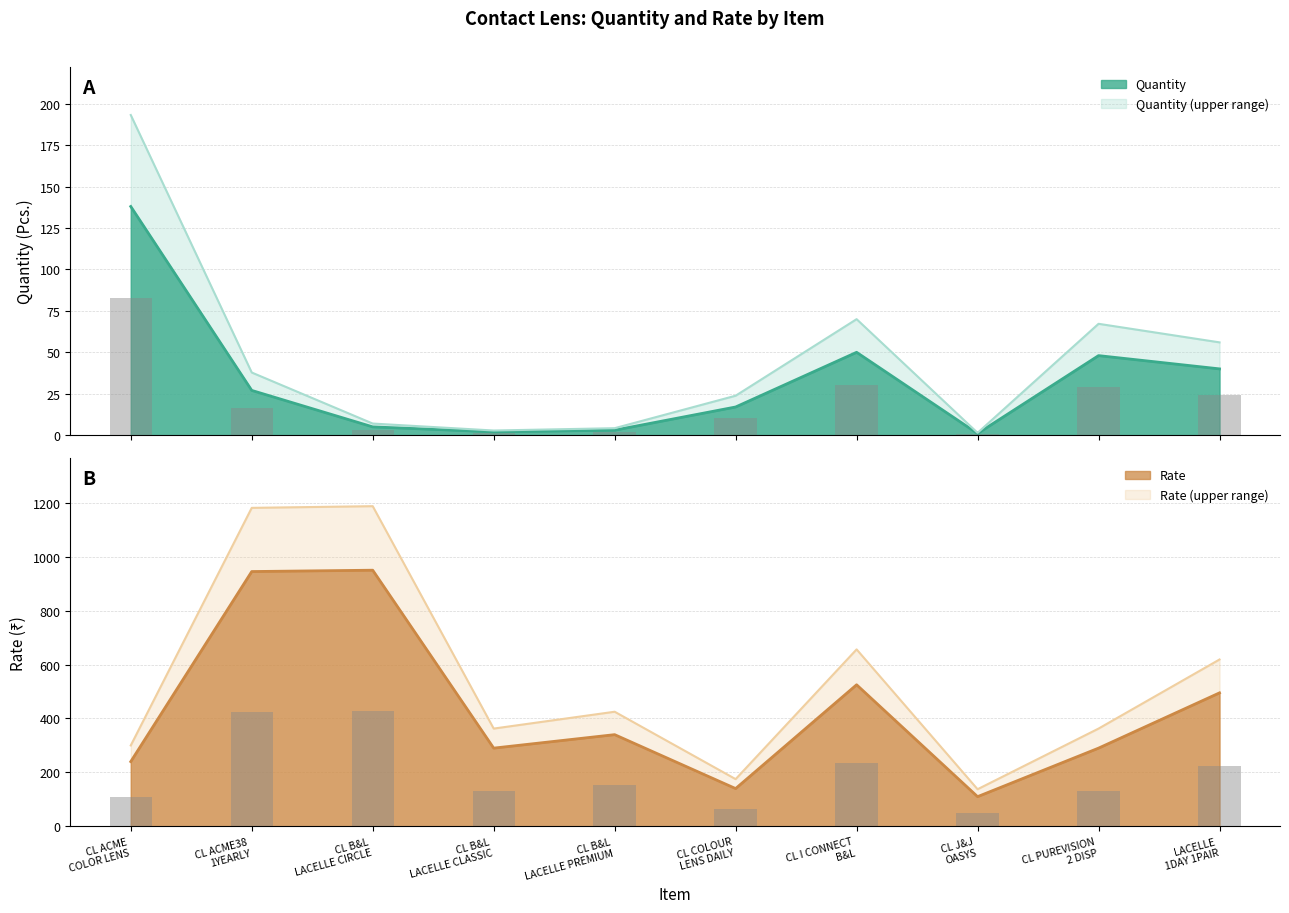

What is the average value of the Quantity series?

33